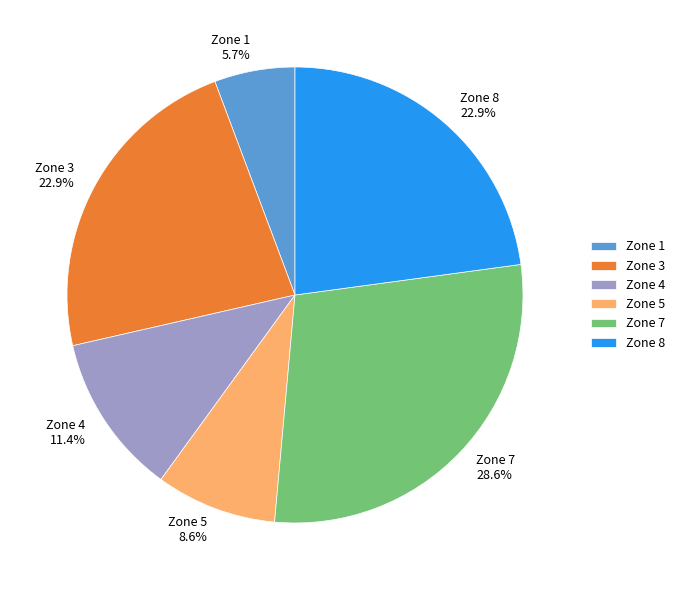

Is it true that Zone 4 is 11% of the pie?

True